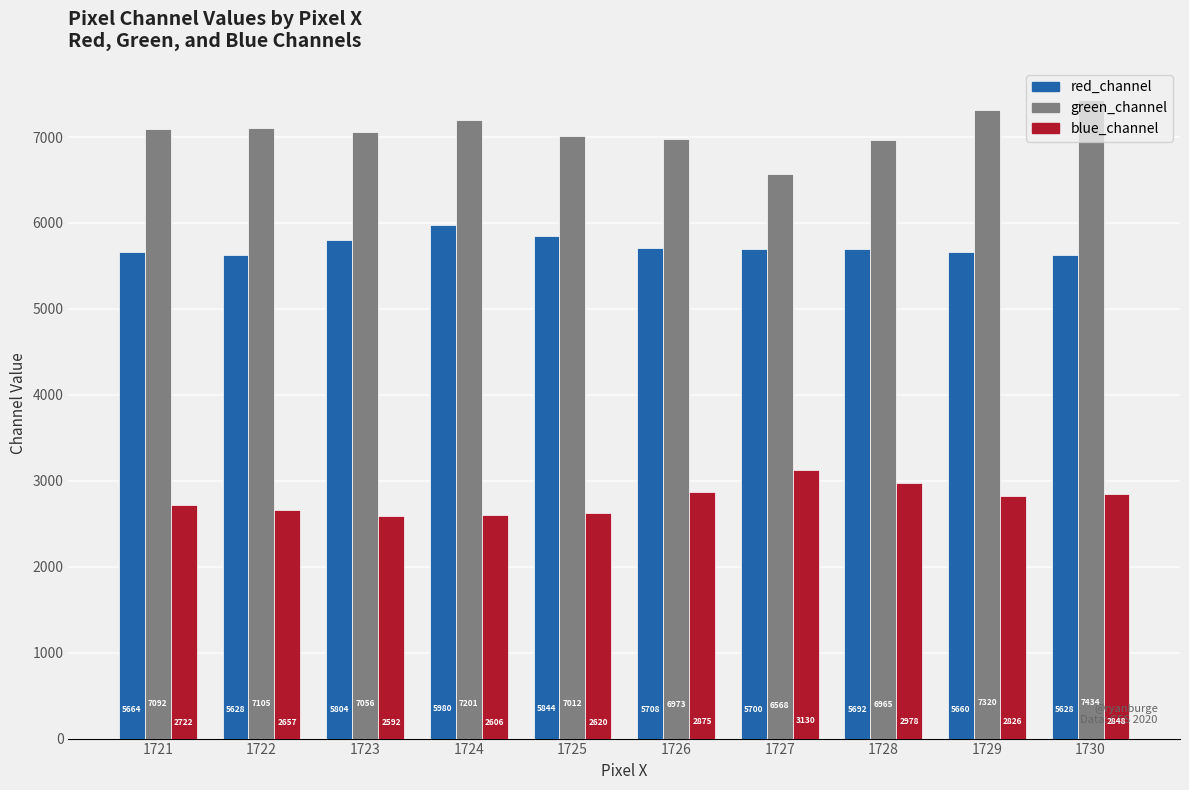

List the series in order of their peak value, highest first.

green_channel, red_channel, blue_channel